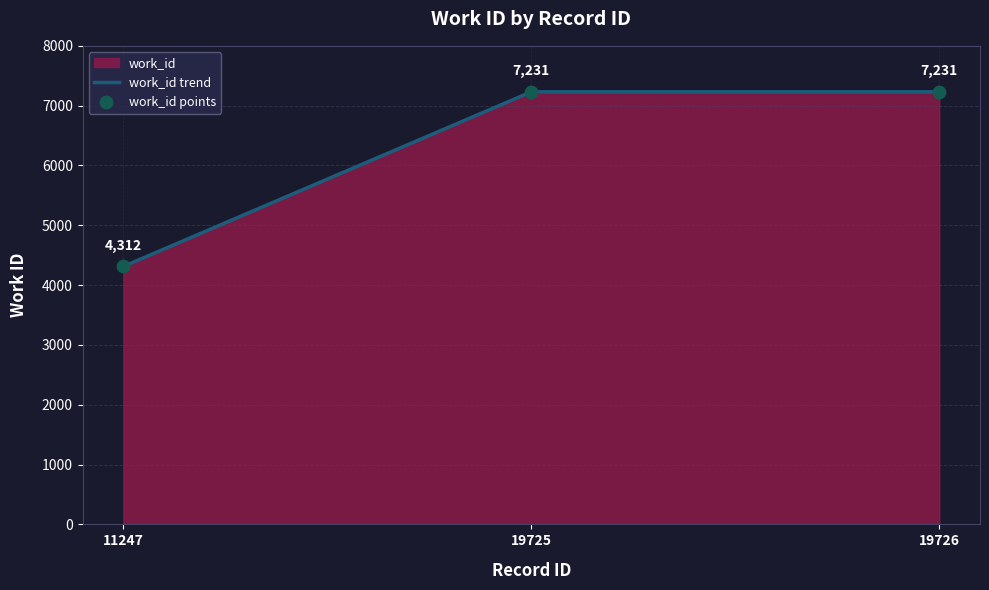

Which series has the largest Y range (max minus min)?

work_id trend